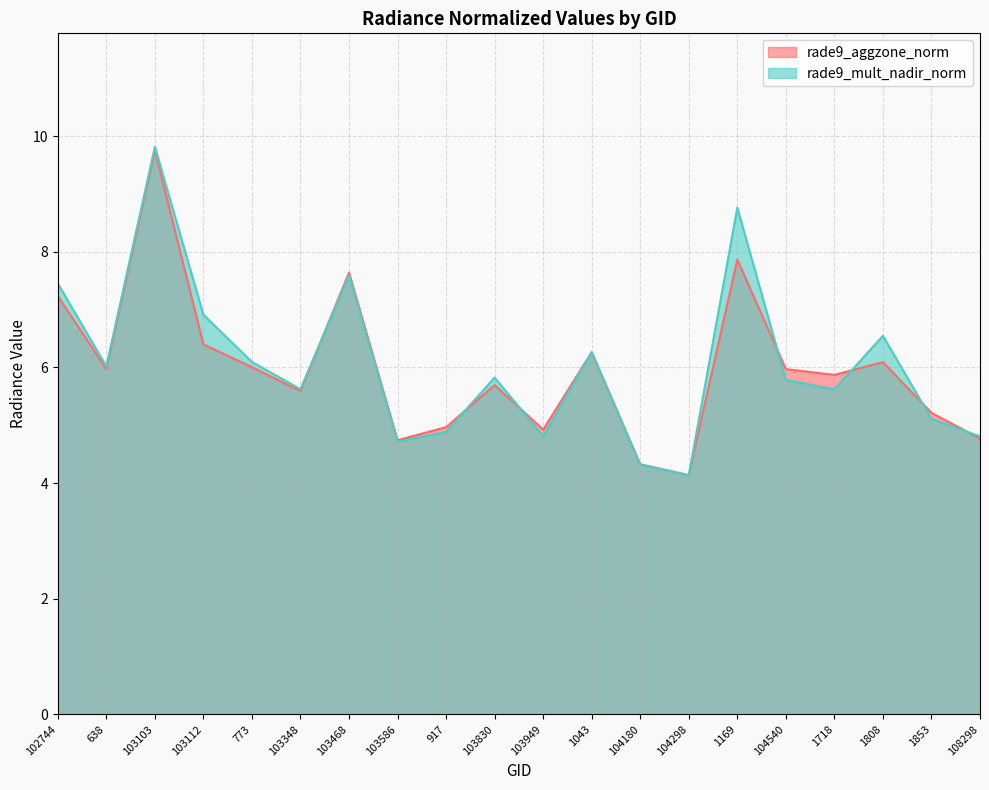

What is the label of the 2nd point from the left?

638